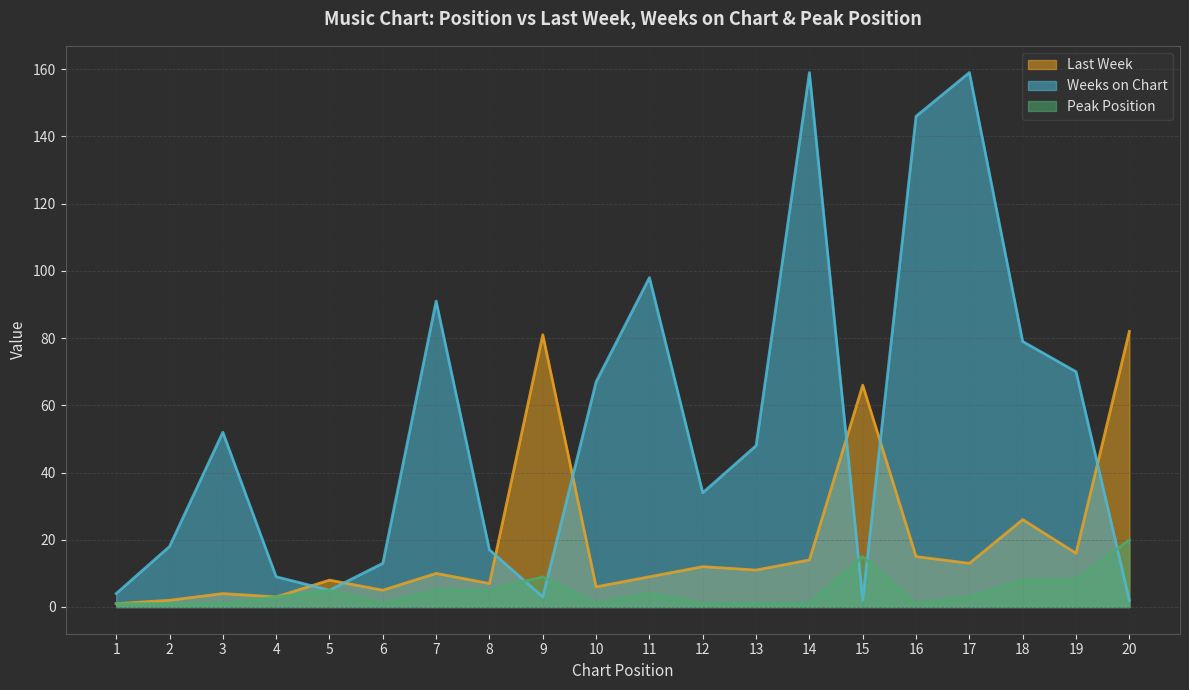

Is it true that Peak Position equals 1 at 2?

True